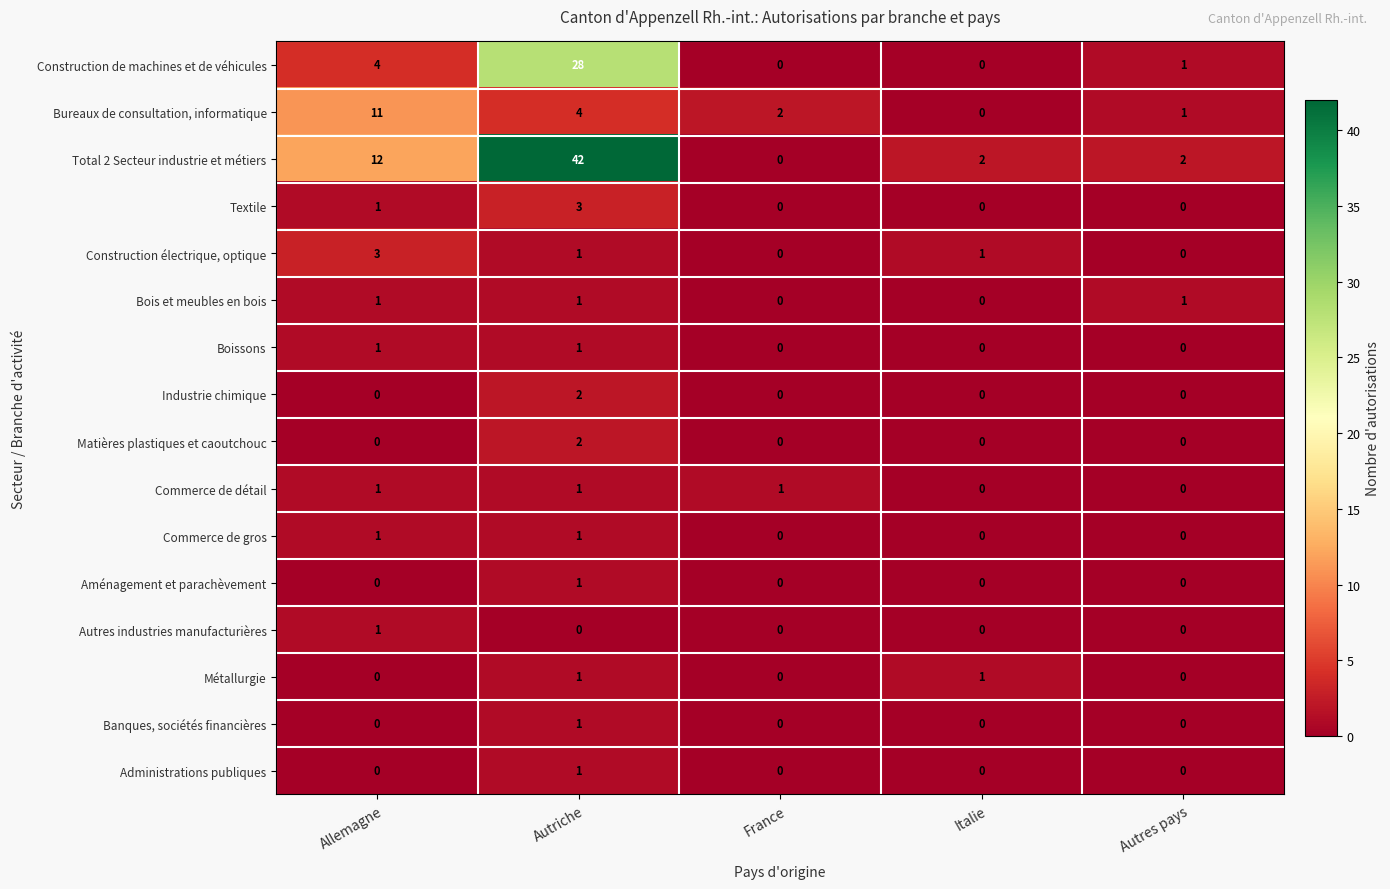

What is the maximum value shown in the chart?

42